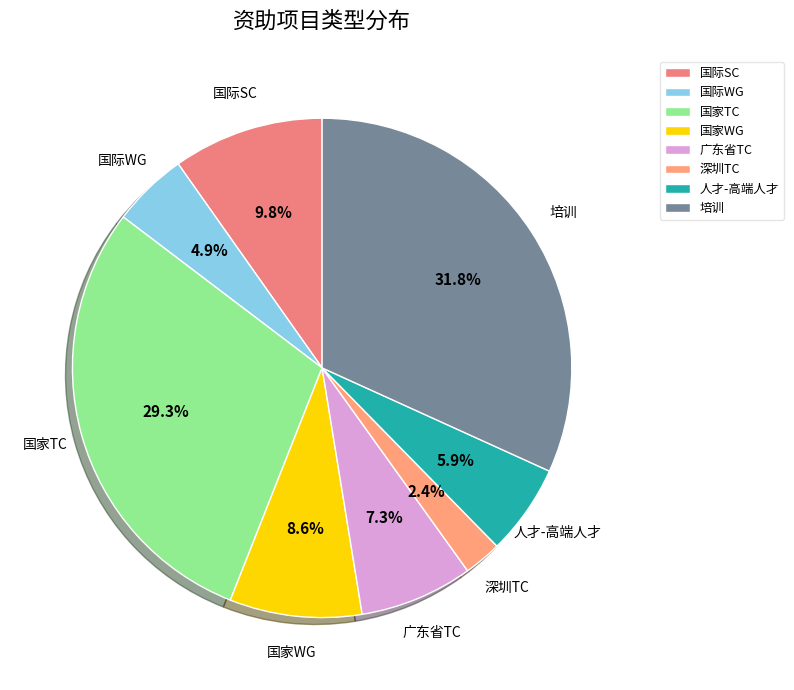

Is the sum of 培训 and 人才-高端人才 greater than half?

No